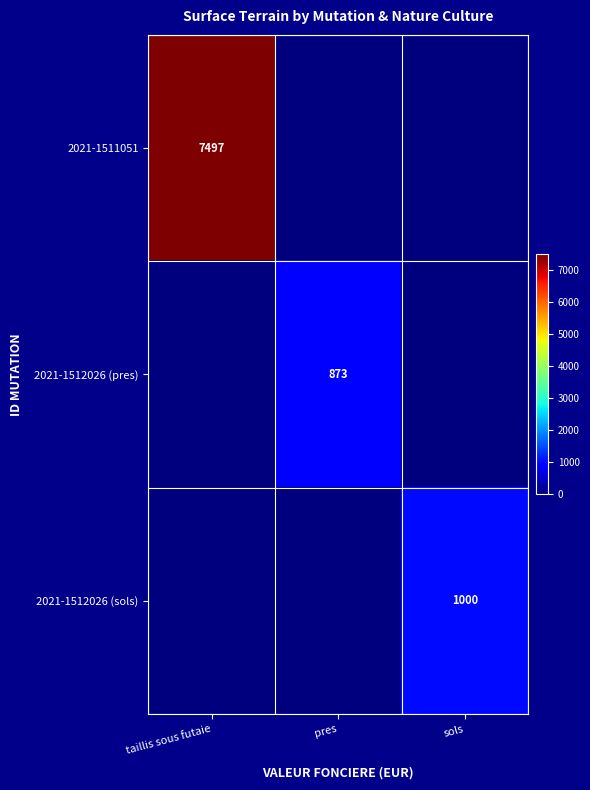

True or false: 2021-1512026 (pres) has a value of 873 at pres.

True